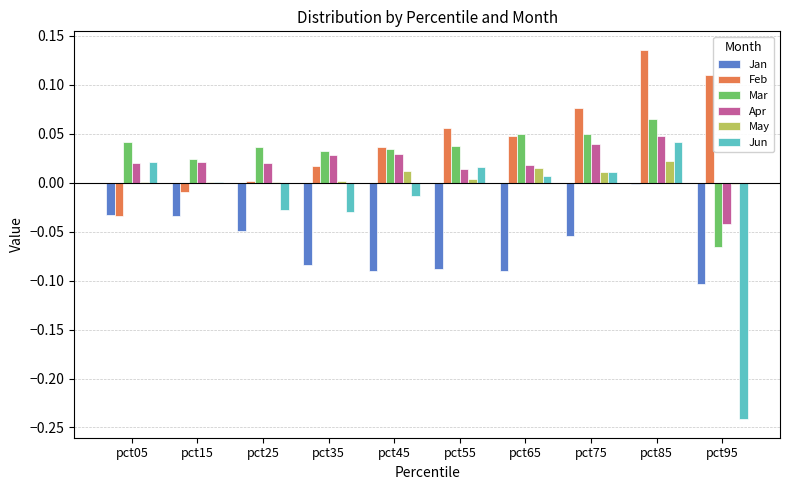

Are the bars horizontal?

No